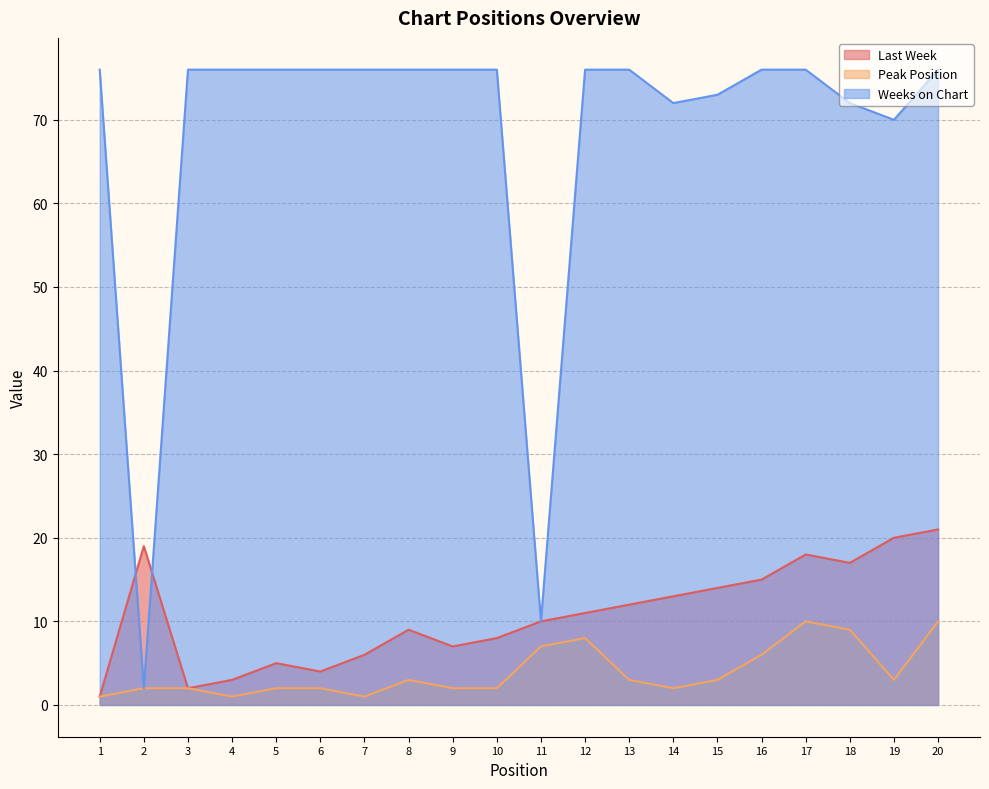

At which label is Last Week closest to 11?

12